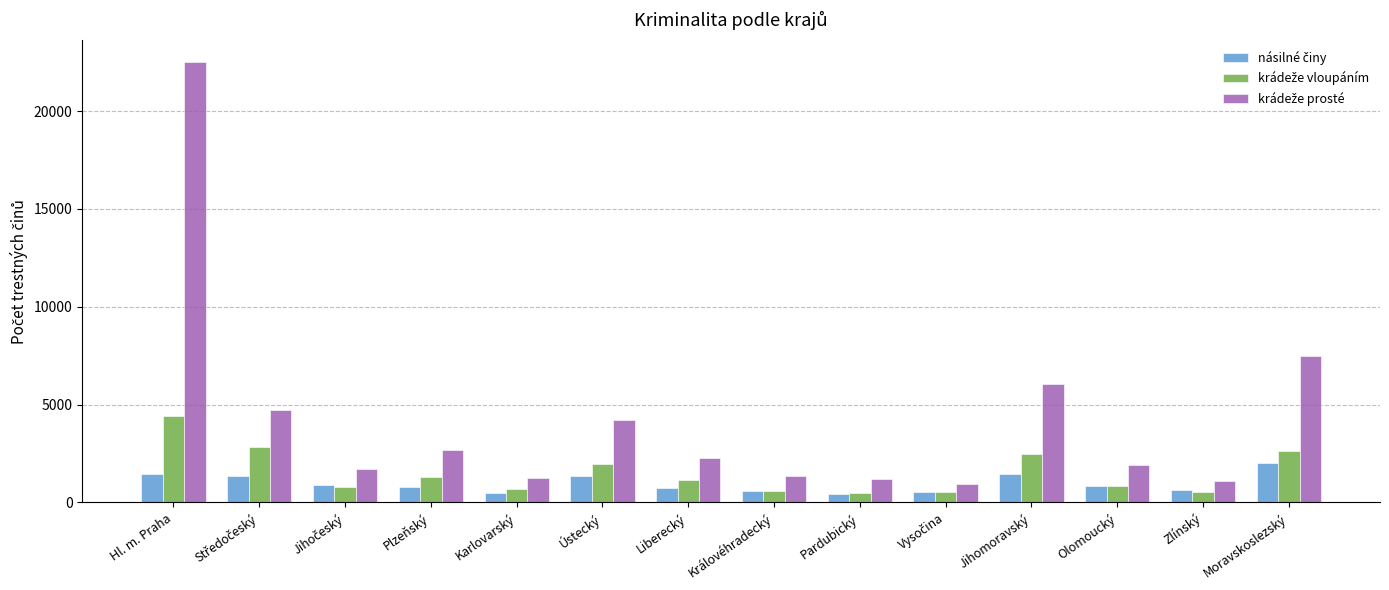

At which category is the sum across all series the highest?

Hl. m. Praha